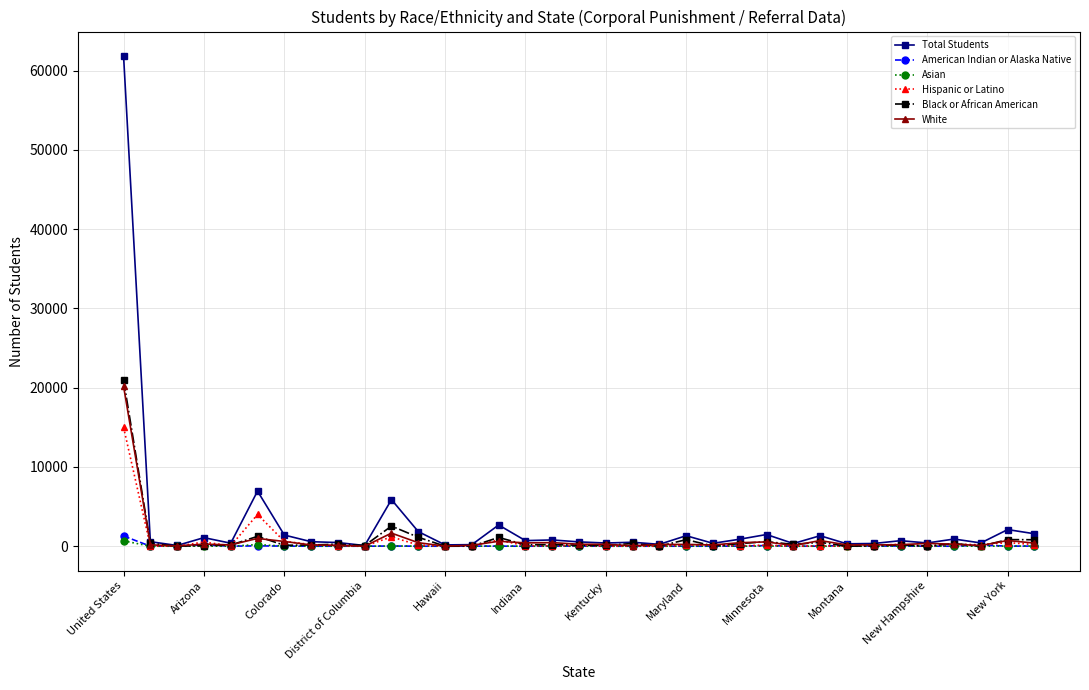

What is the difference between the maximum and minimum values in the Total Students series?

61749